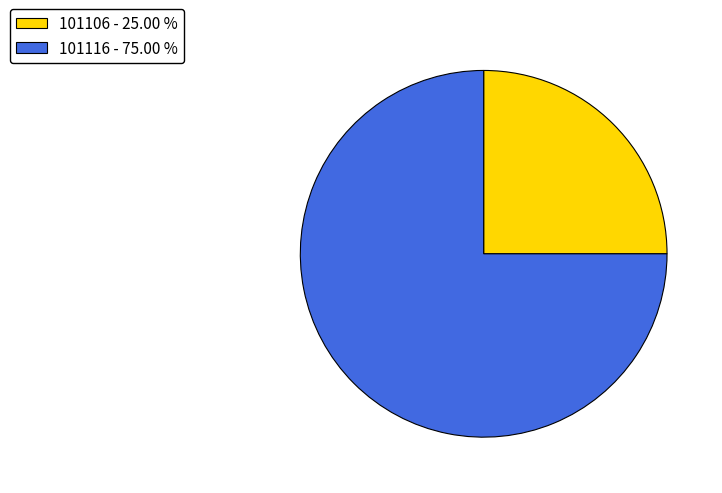

What is the ratio of the value at 101116 to the value at 101106?

3.0